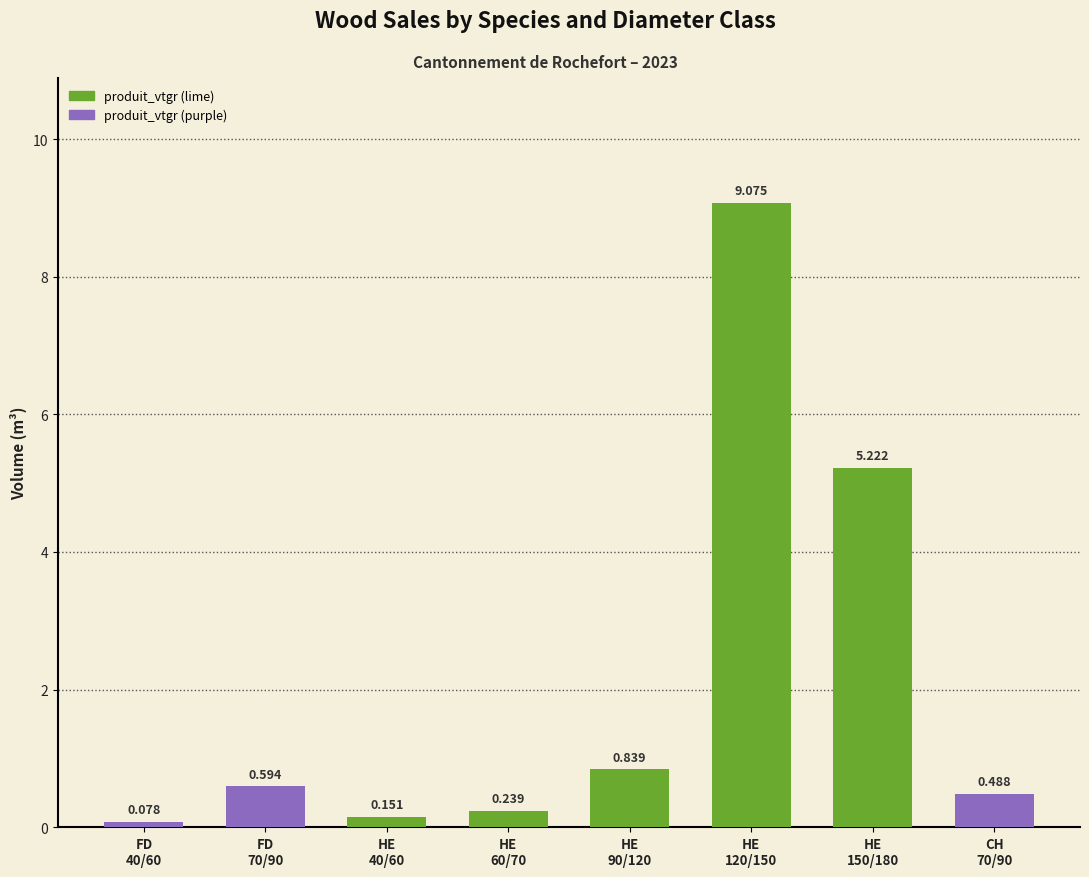

What is the maximum value shown in the chart?

9.1